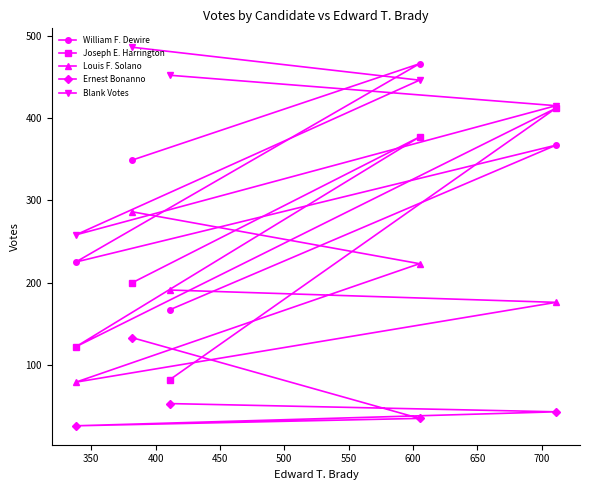

Which series has the widest spread of values?

Joseph E. Harrington